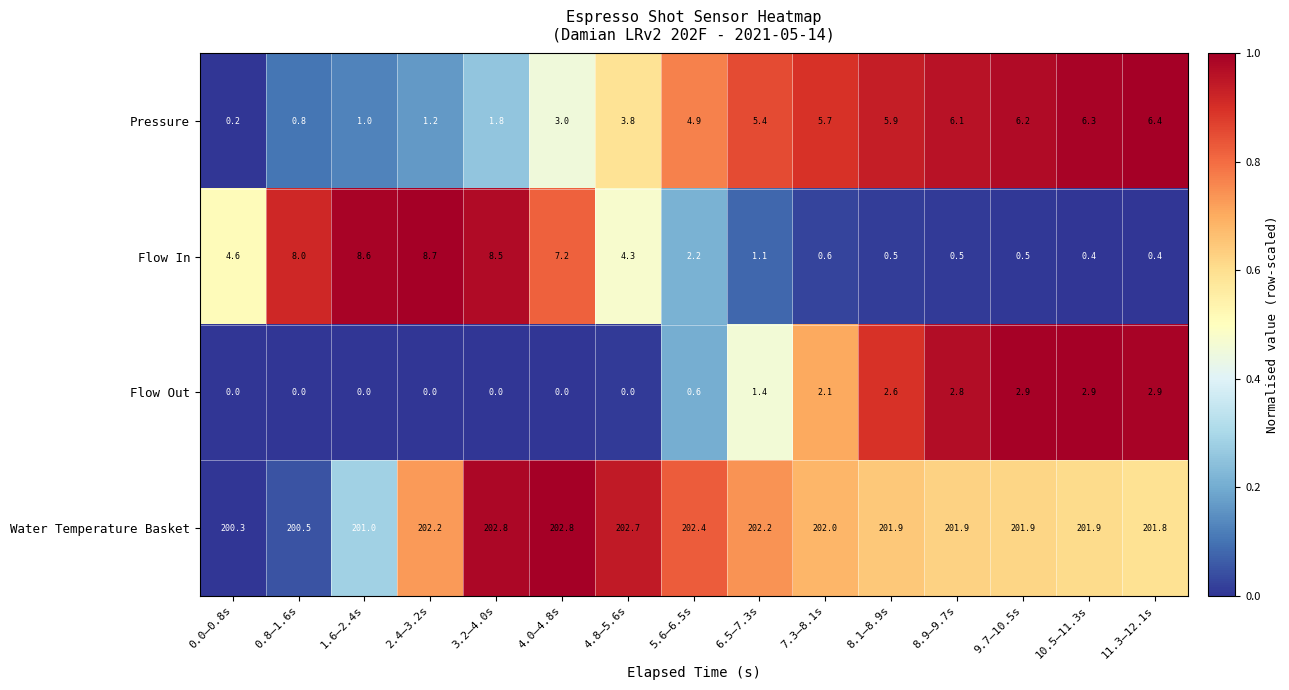

What is the difference between the second highest and minimum values in the Flow In series?

8.2